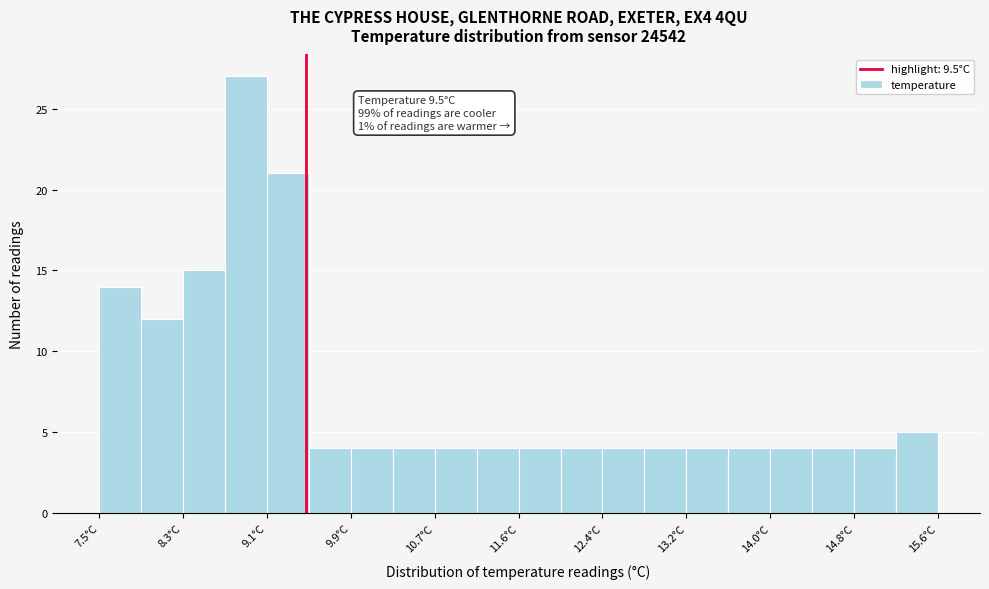

Over which range of the x-axis is the bar tallest?

8.7 to 9.1